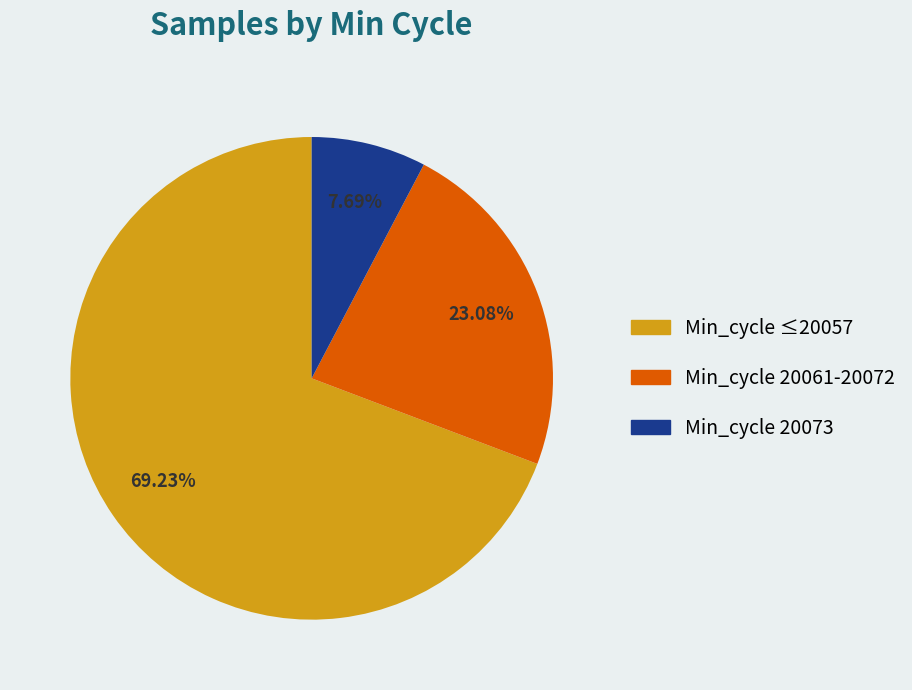

Is there any slice that represents more than half of the pie?

Yes